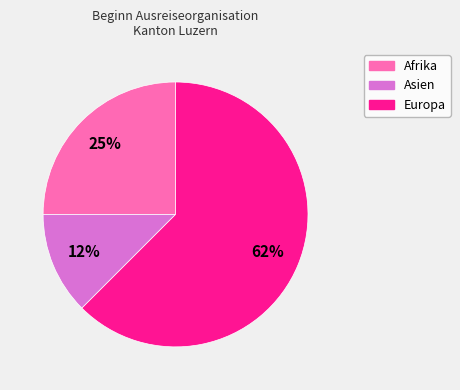

Does any single category account for the majority?

Yes